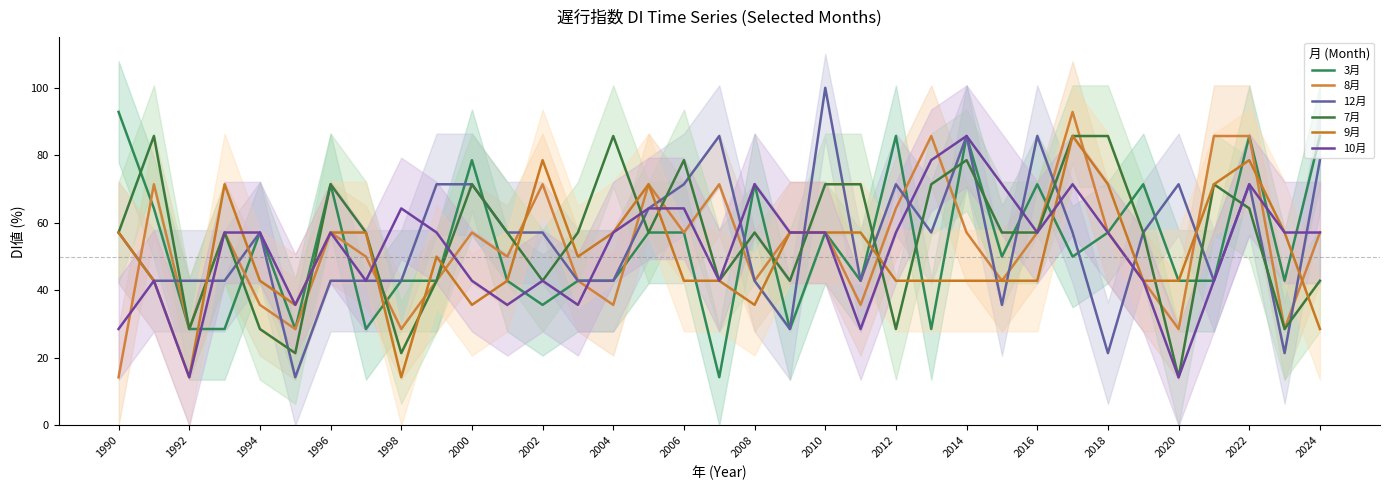

At which label does 7月 first exceed 57?

1990